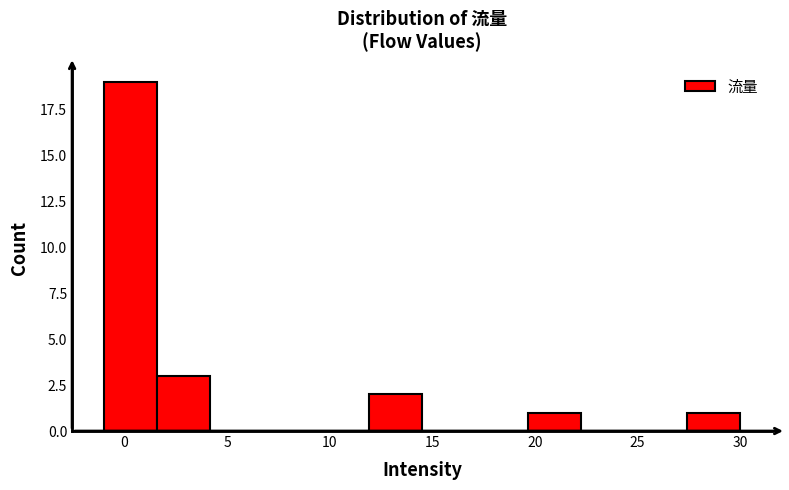

Over which range of the x-axis is the bar tallest?

-1.0 to 1.5